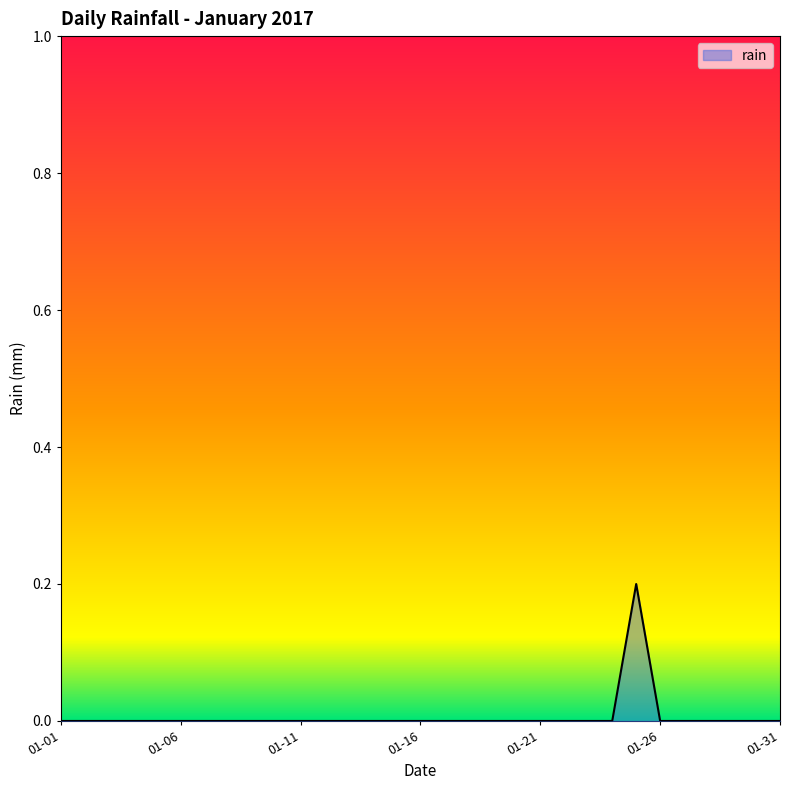

Which label corresponds to the largest value in the chart?

2017-01-25